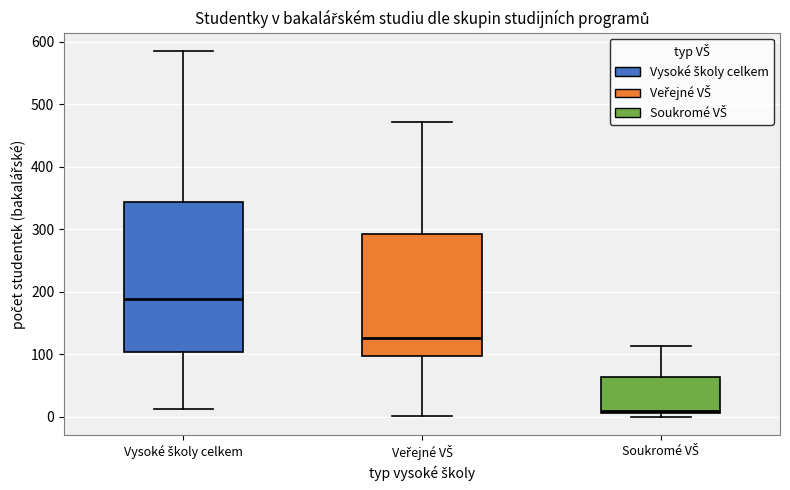

Where is the upper edge of the box for Veřejné VŠ on the y-axis? The values are not printed on the chart, so give them approximately, as read against the axis.

290